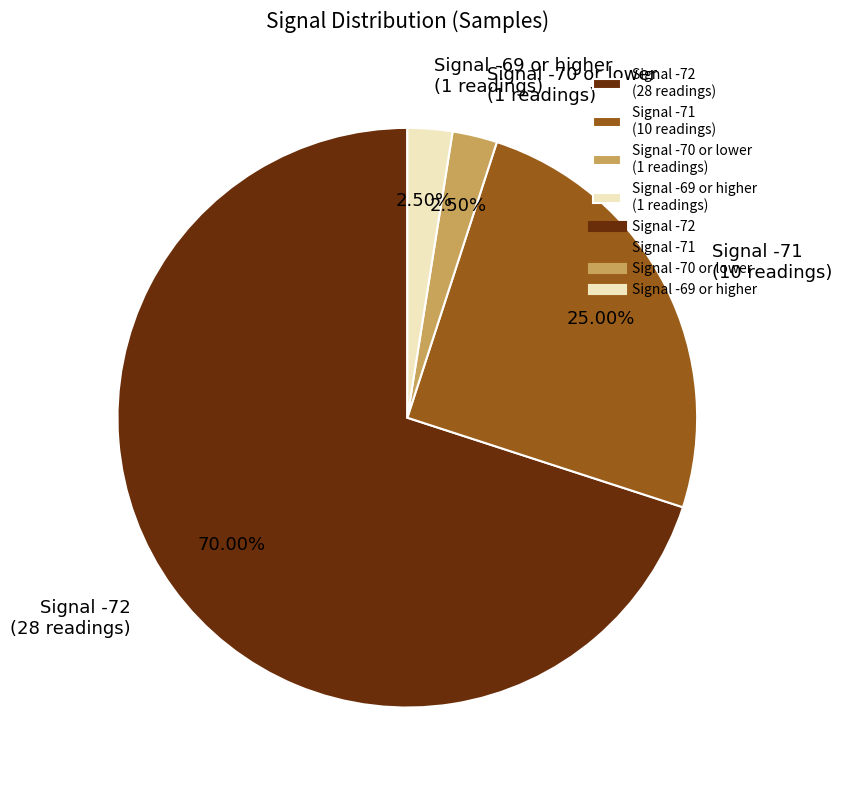

Between Signal -72 (28 readings) and Signal -71 (10 readings), which is larger?

Signal -72 (28 readings)